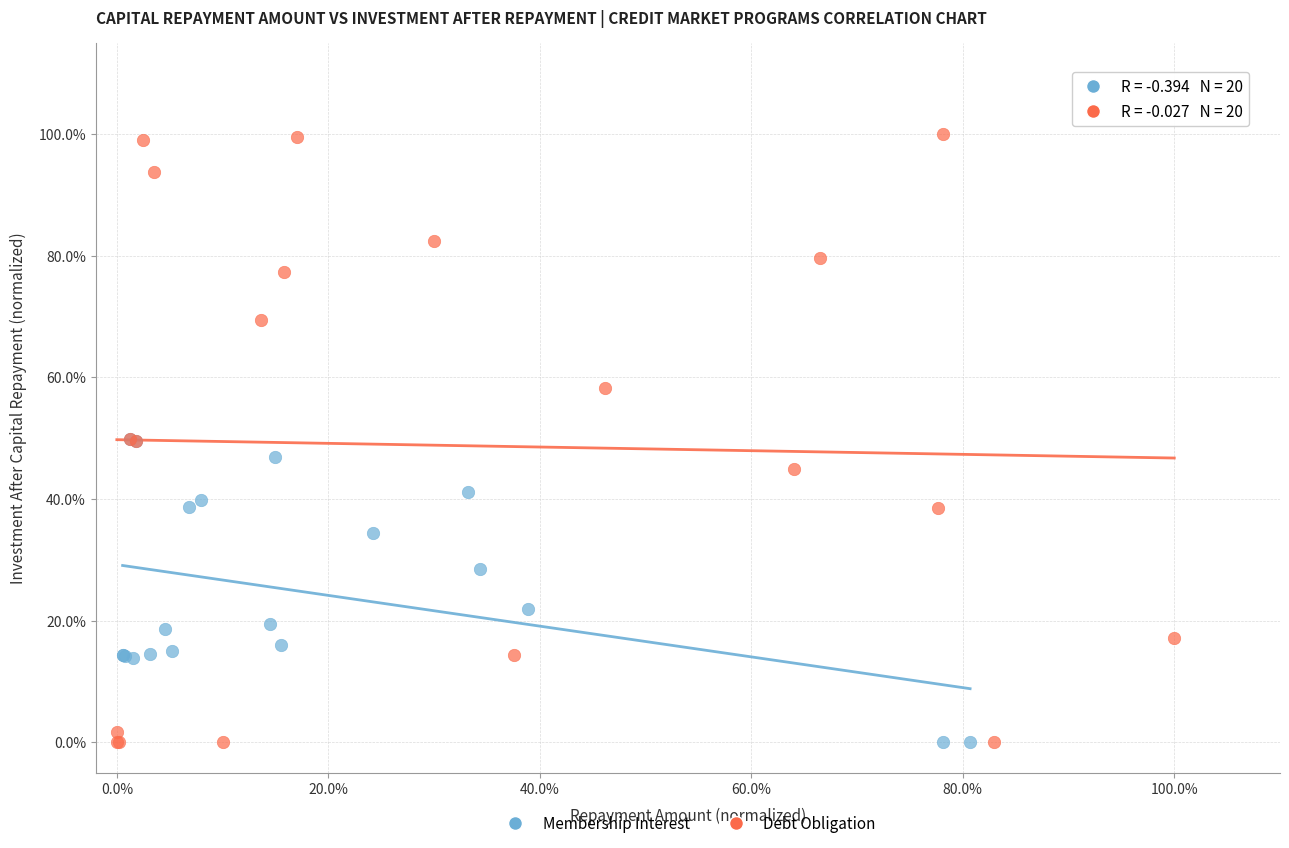

Which series has the widest spread of Y values?

Debt Obligation